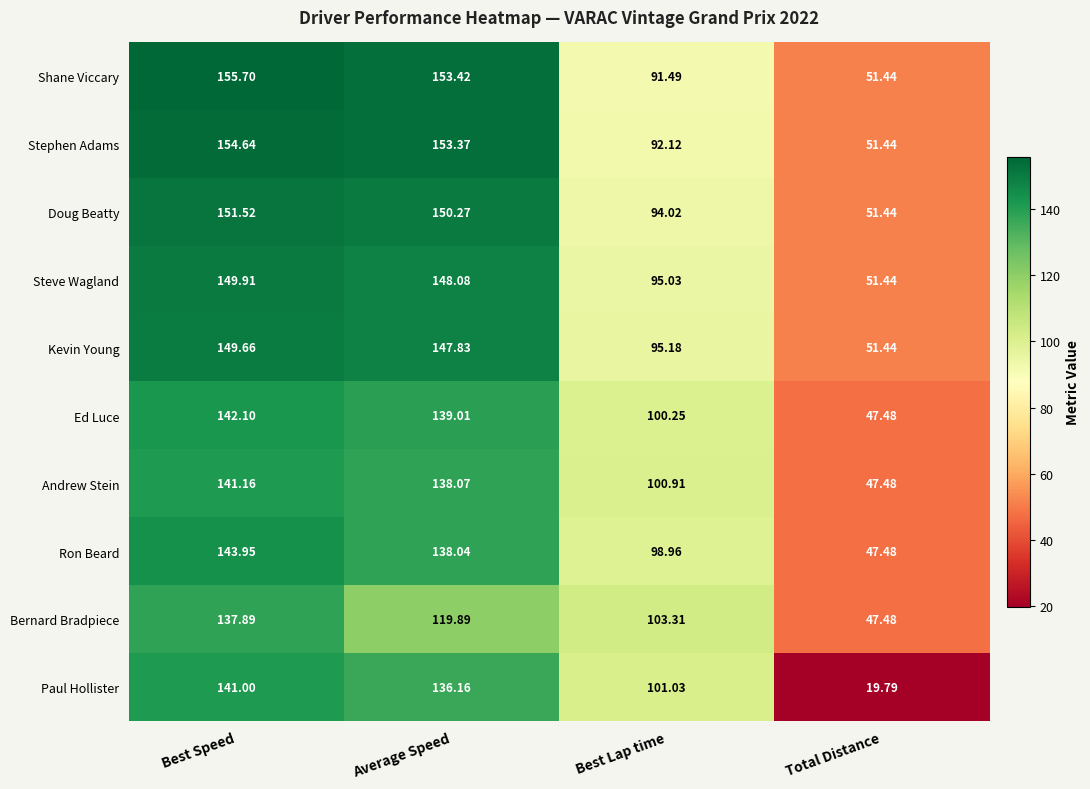

What is the minimum value shown in the chart?

19.8